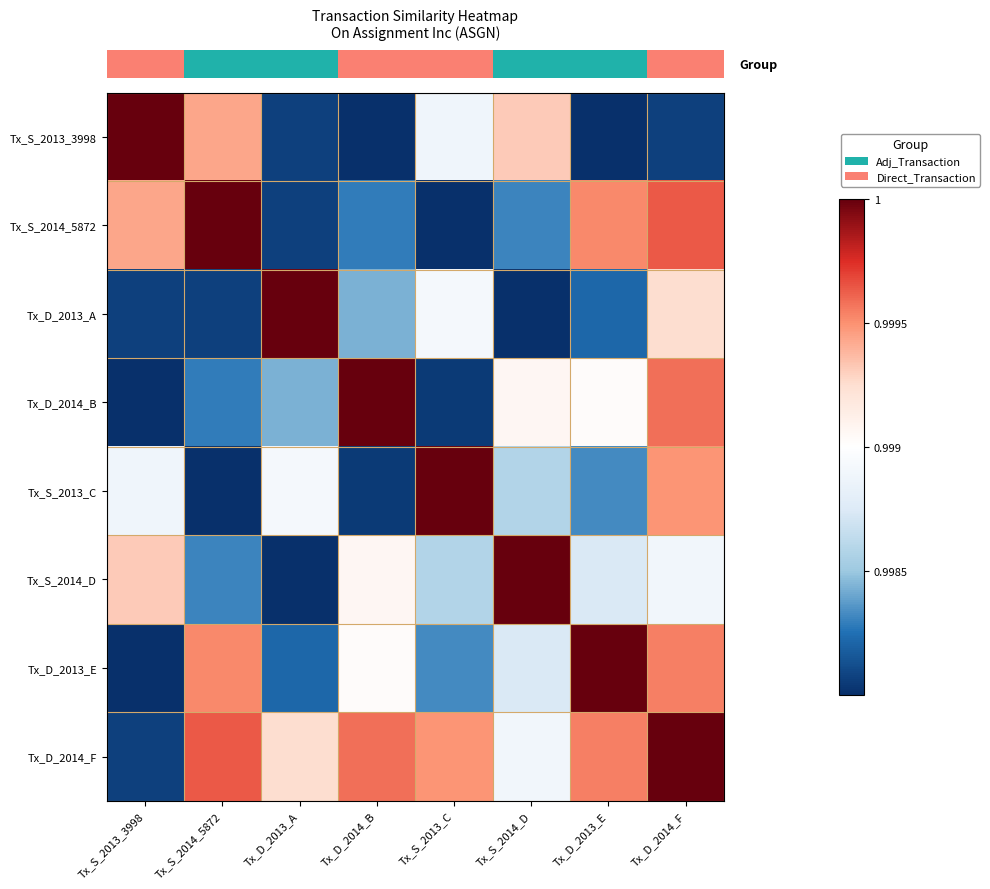

At how many categories does at least one series exceed 0?

8